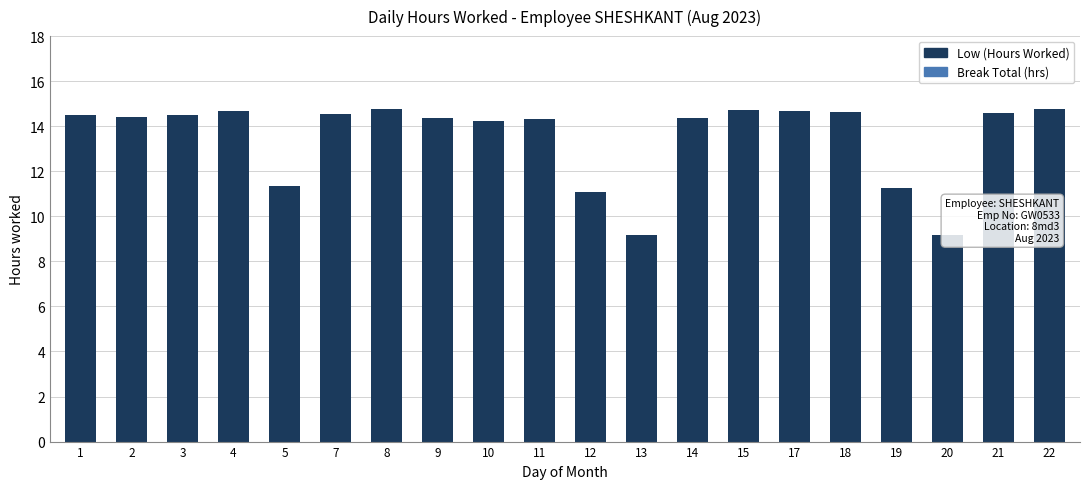

Rank the categories by Low (Hours Worked) value from lowest to highest.

13, 20, 12, 19, 5, 10, 11, 9, 14, 2, 1, 3, 7, 21, 18, 17, 4, 15, 8, 22